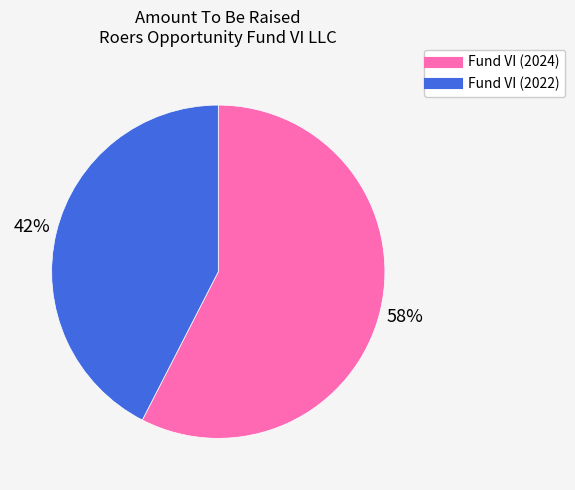

Is there any slice that represents more than half of the pie?

Yes